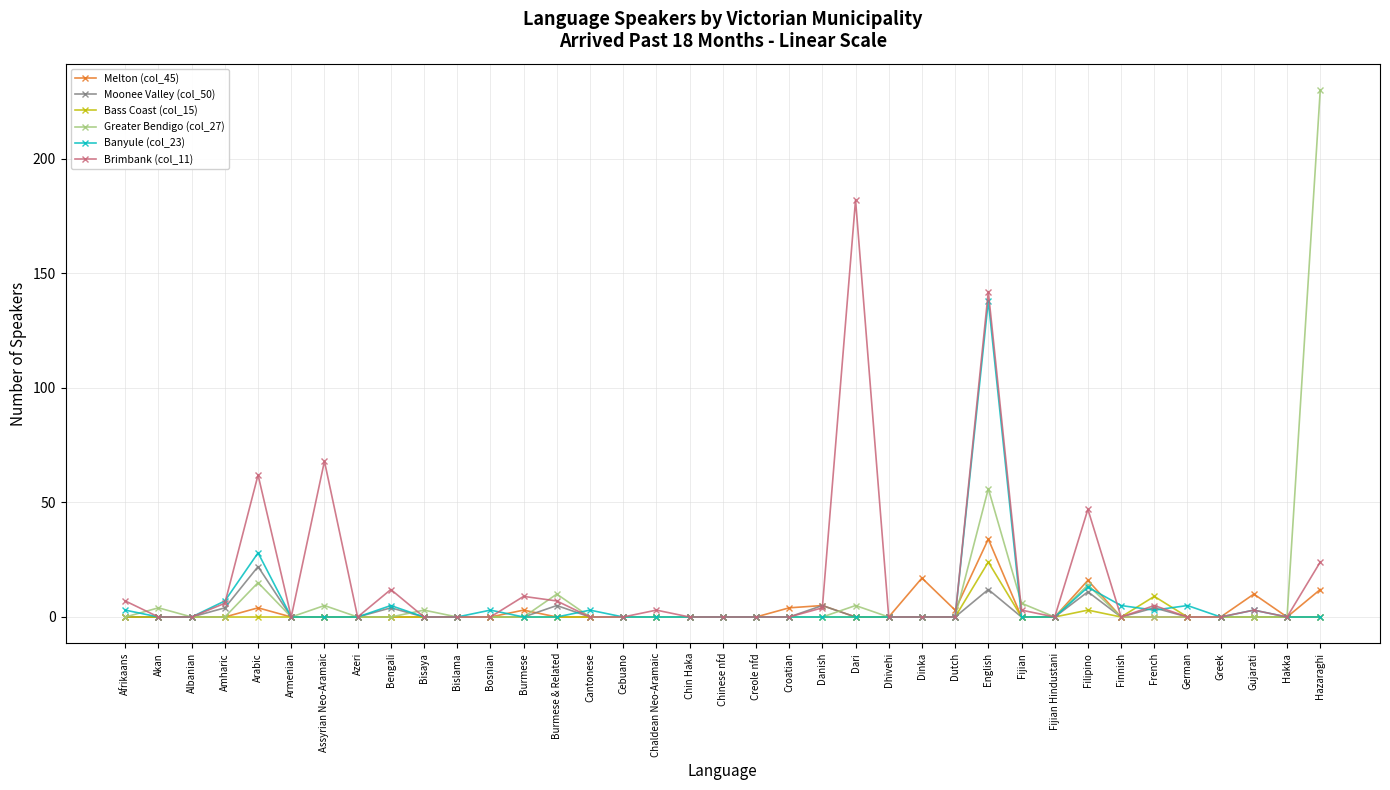

What is the greatest value displayed?

230